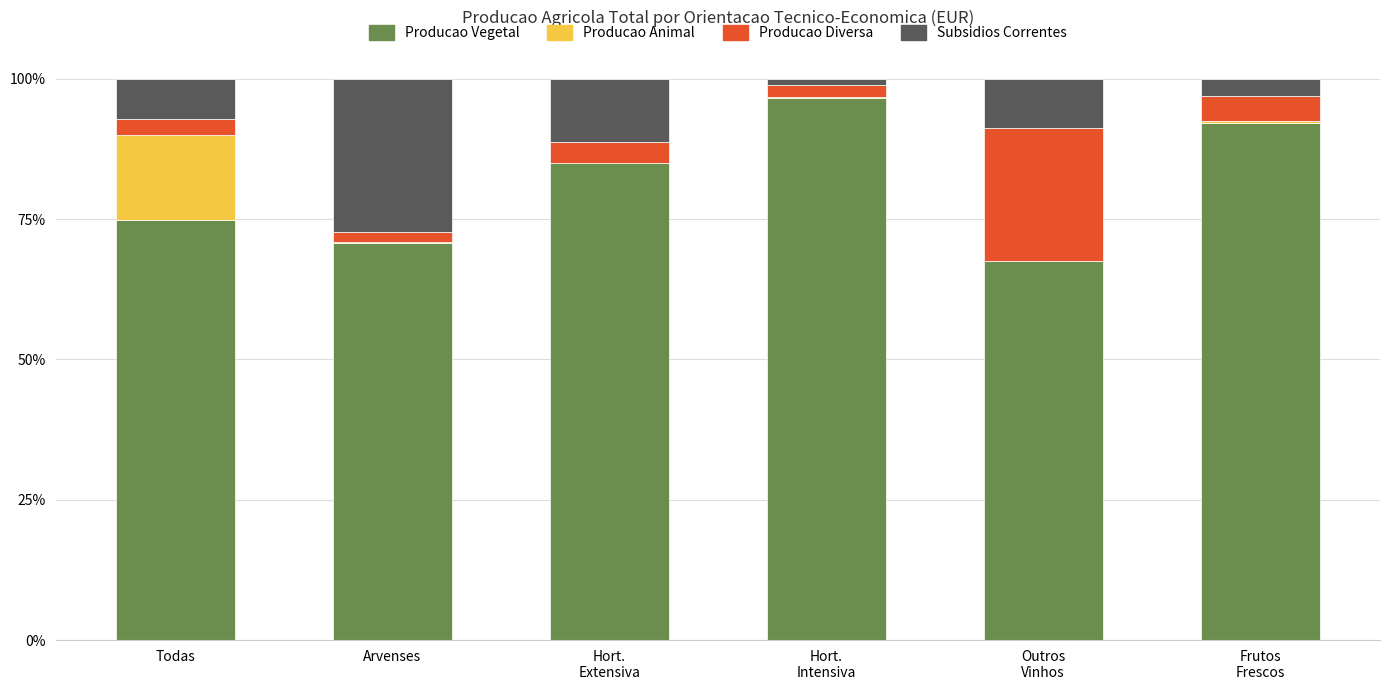

What is the sum of all Producao Vegetal values?

486.9